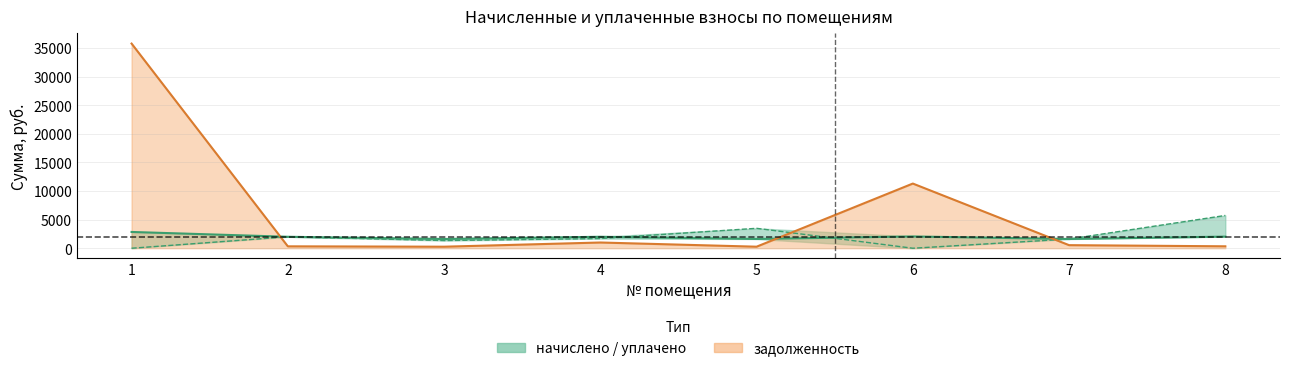

Is it true that the value at 3 is 681.6?

False